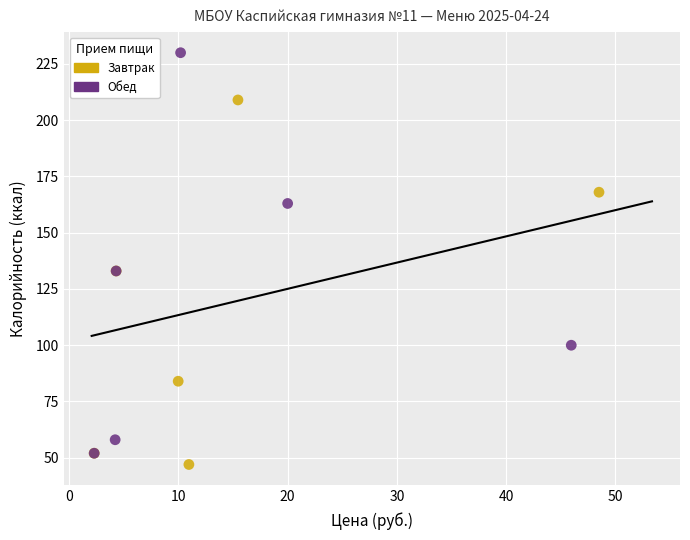

Which series has the largest Y range (max minus min)?

Обед